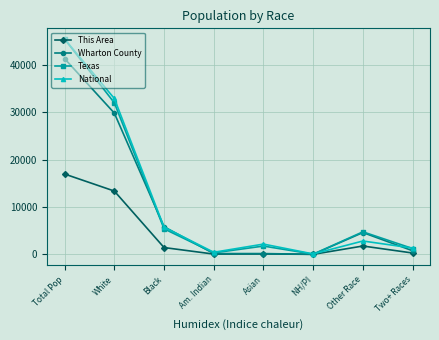

What is the maximum value for Wharton County?

41280.0